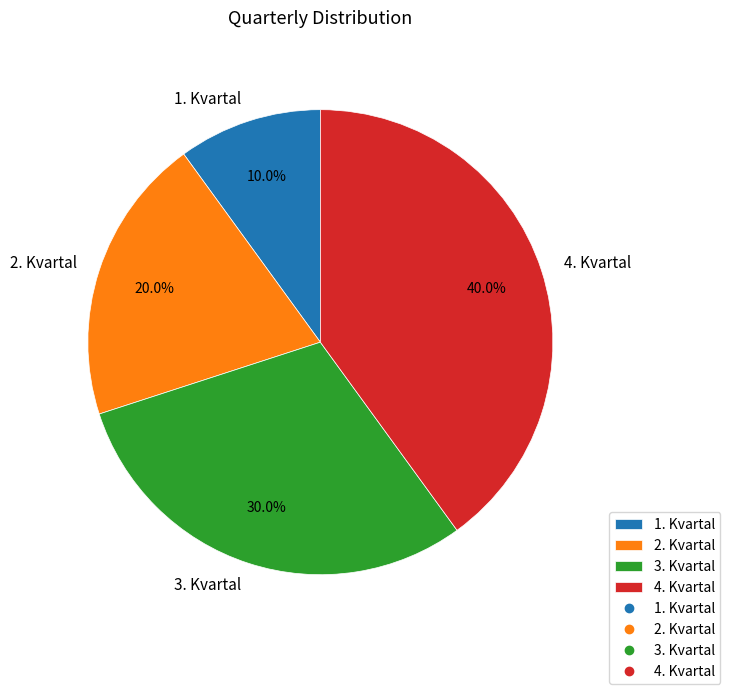

What is the smallest slice in the pie chart?

1. Kvartal